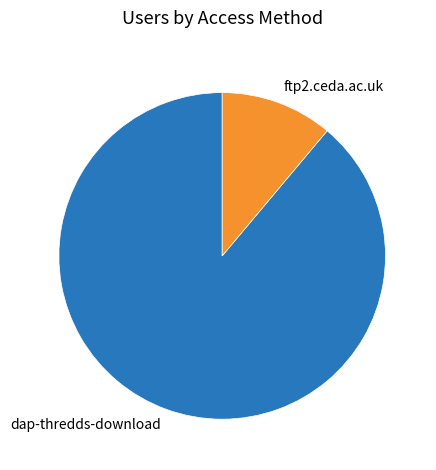

Approximately how many times larger is the value at dap-thredds-download compared to ftp2.ceda.ac.uk?

8.0